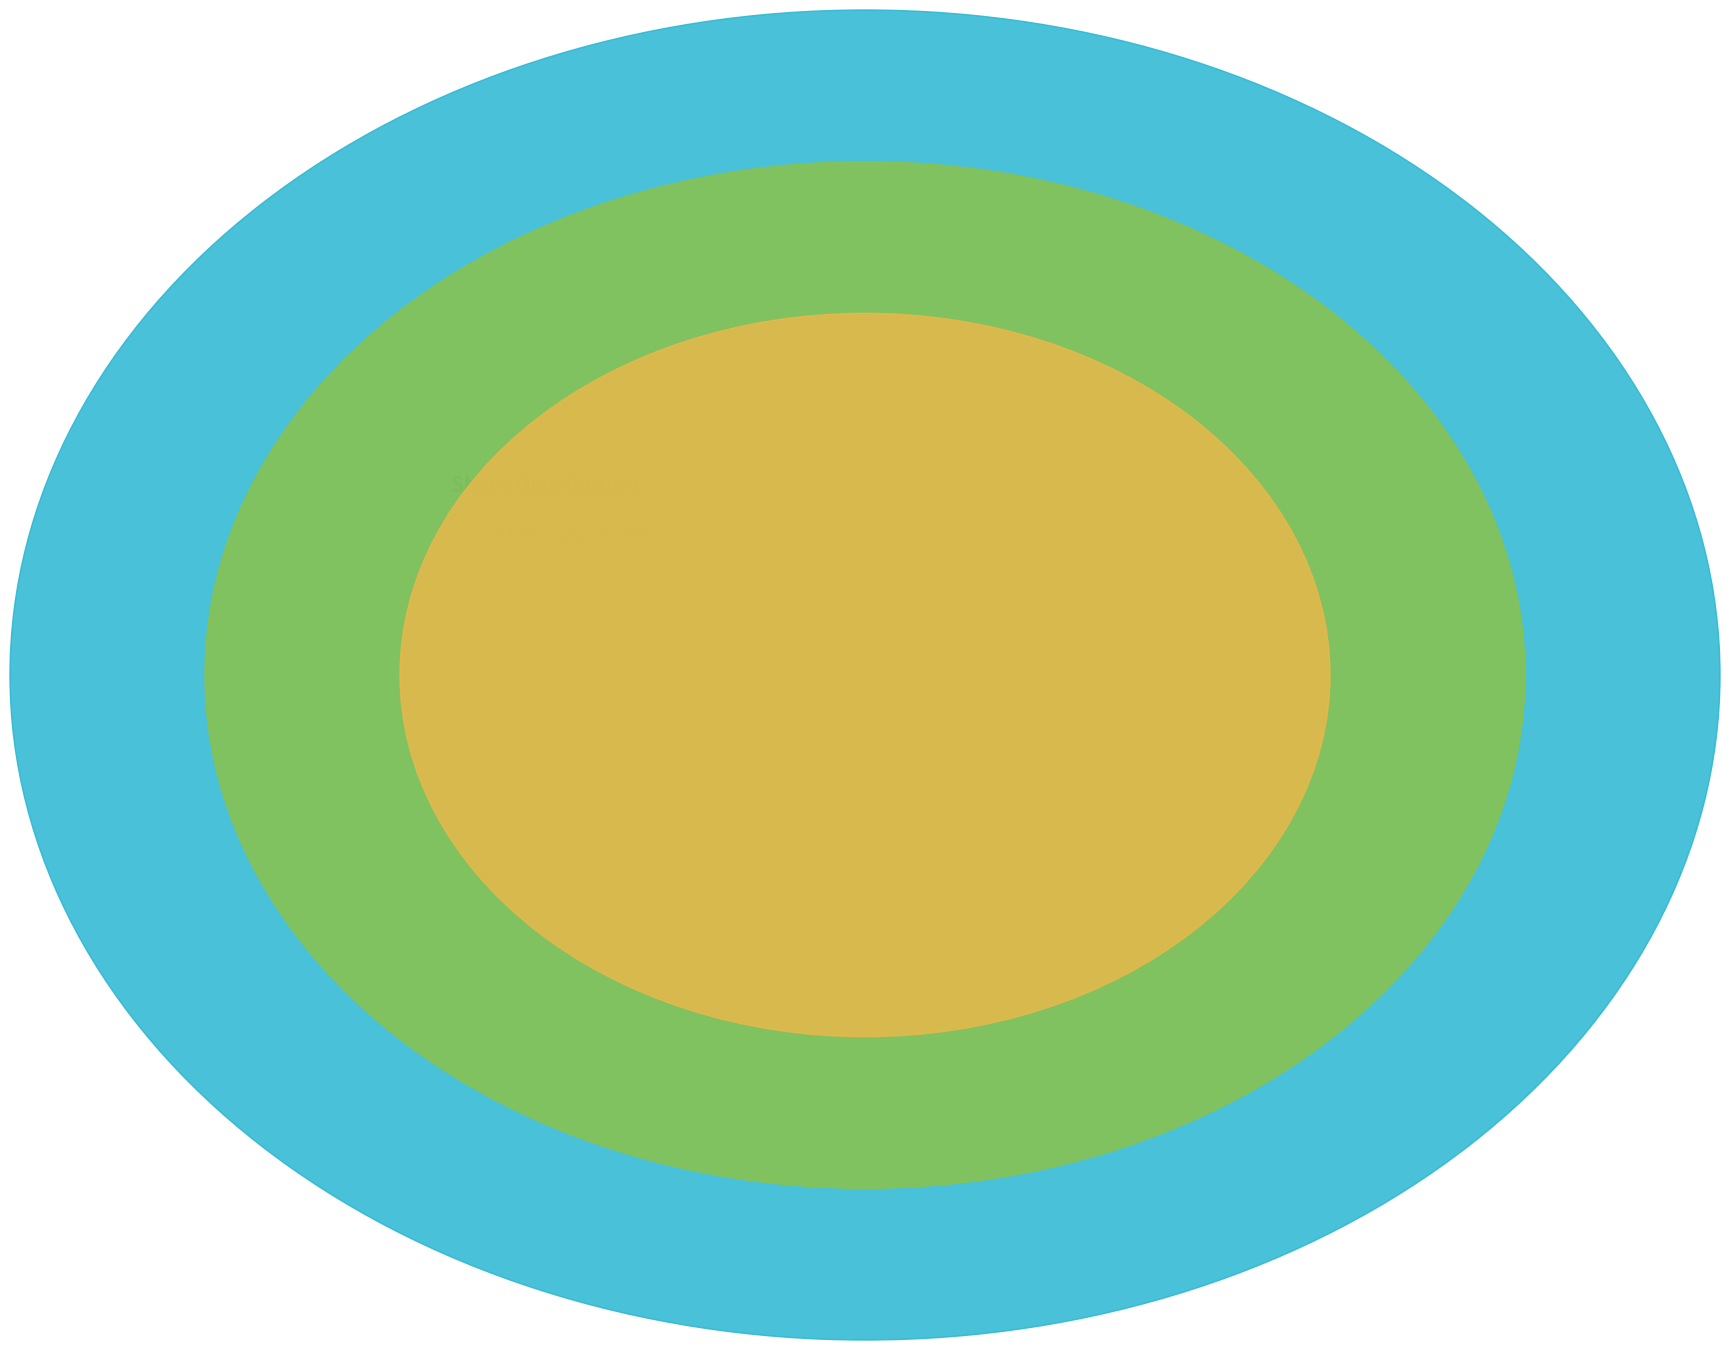

True or false: Common Stock Shares Outstanding accounts for 34% of the total.

True